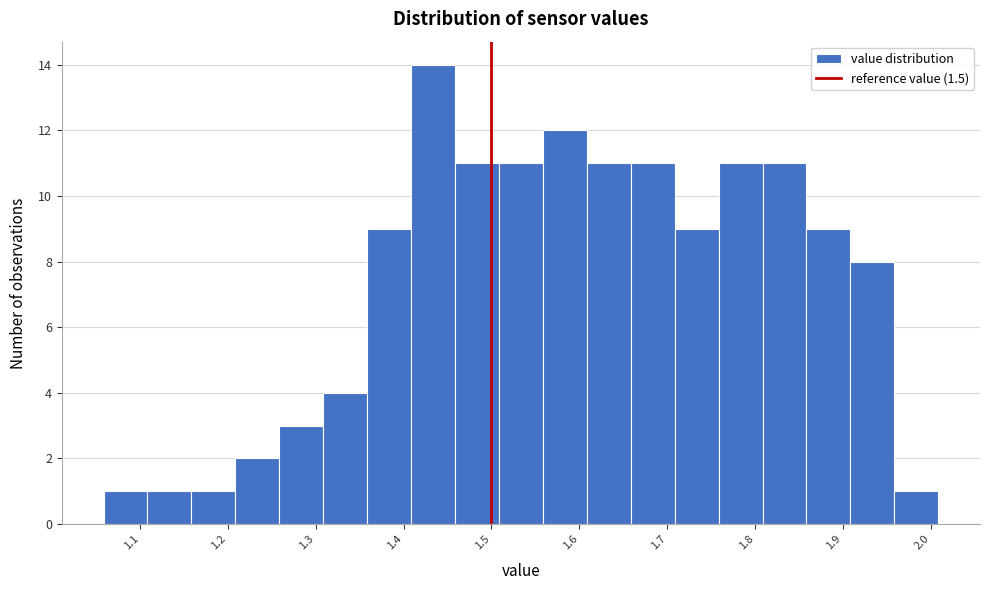

What is the height of the bar covering 1.96 to 2.01 on the x-axis? Neither the bar edges nor the heights are printed on the chart, so give them approximately, as read against the axes.

1